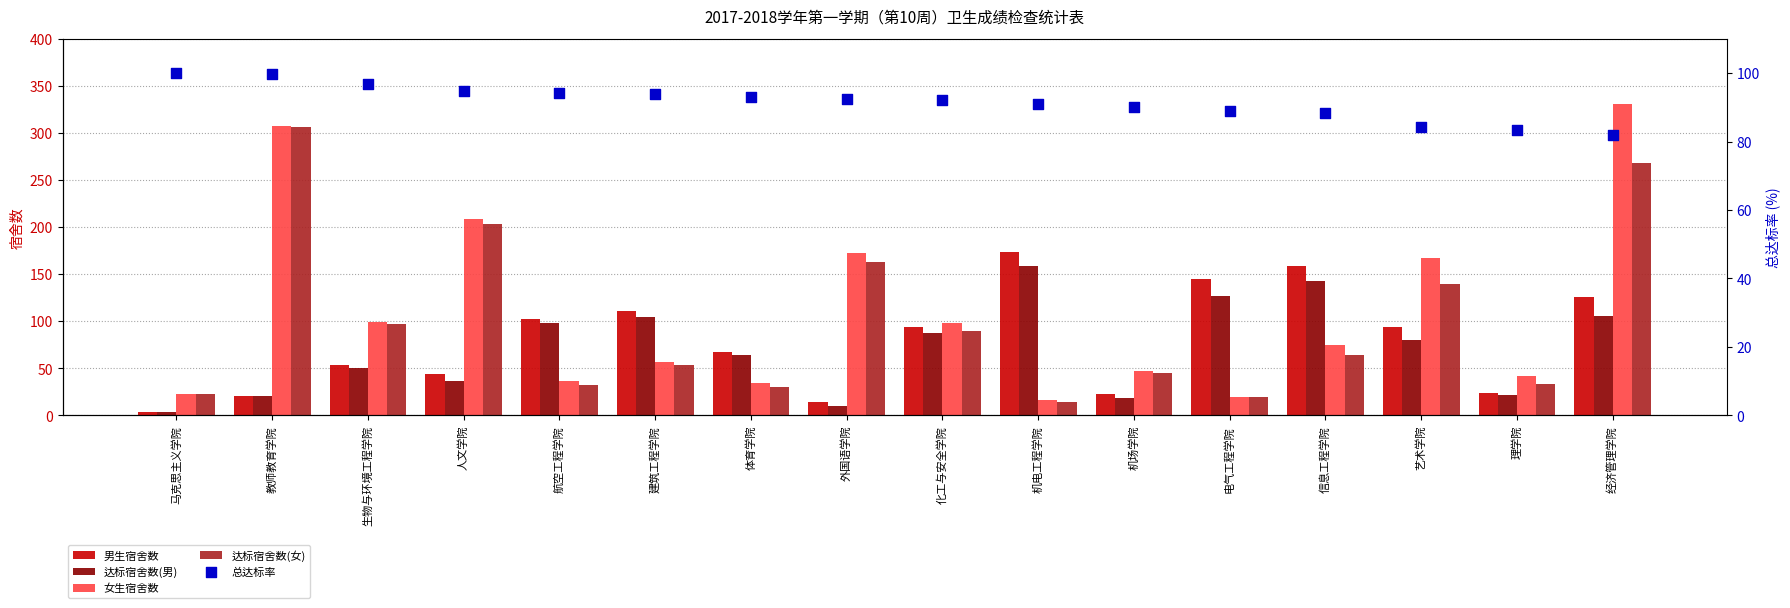

Is the value of 男生宿舍数 at 机电工程学院 greater than the value of 达标宿舍数(女) at 电气工程学院?

Yes